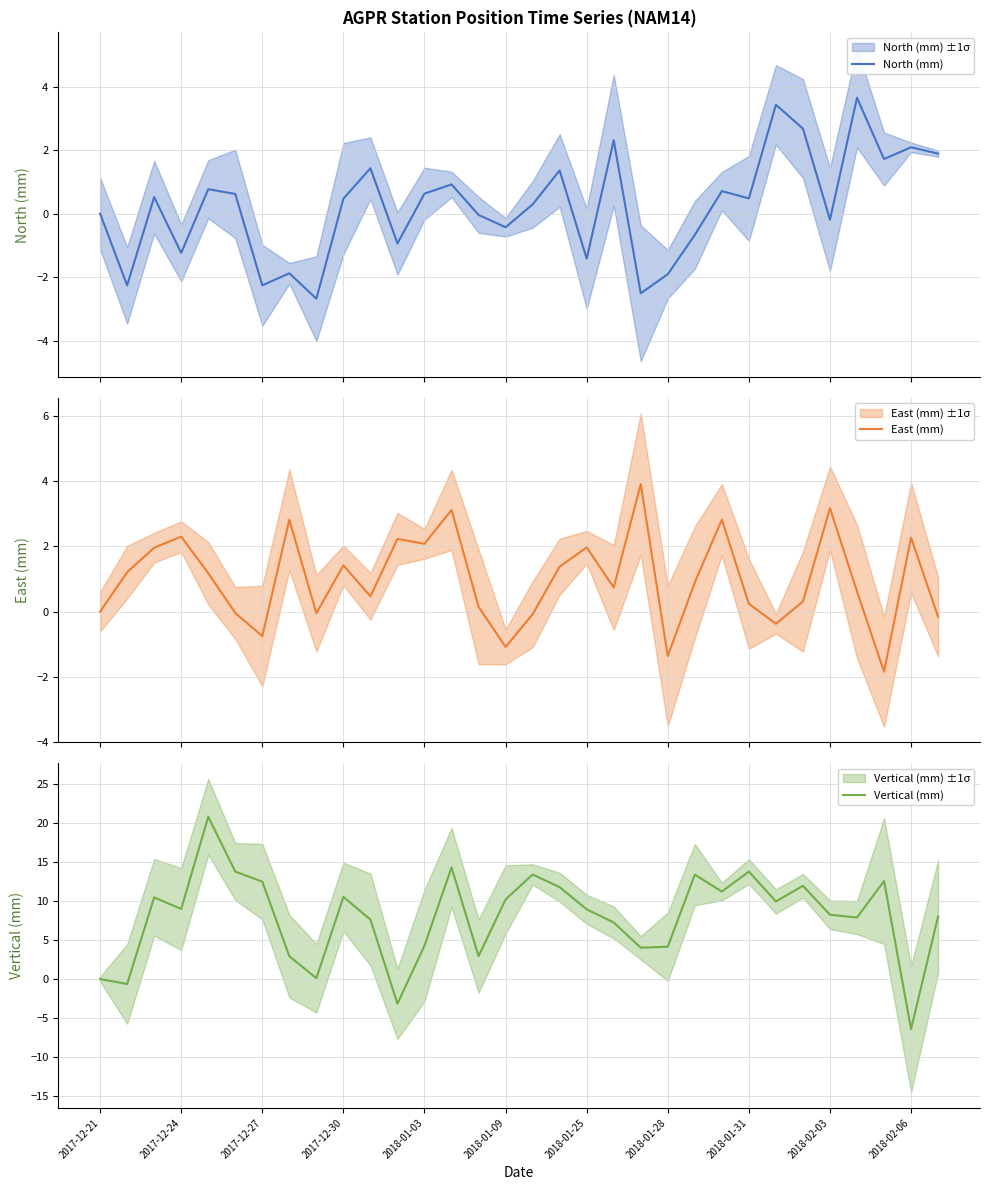

The Vertical (mm) series shows 12.4 at 2017-12-24. True or false?

False